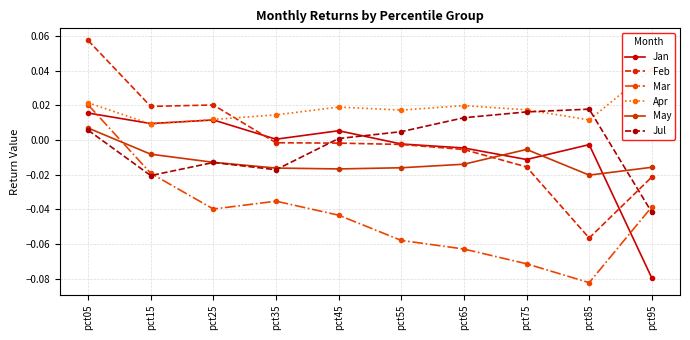

What is the total value across all series at pct65?

-0.1